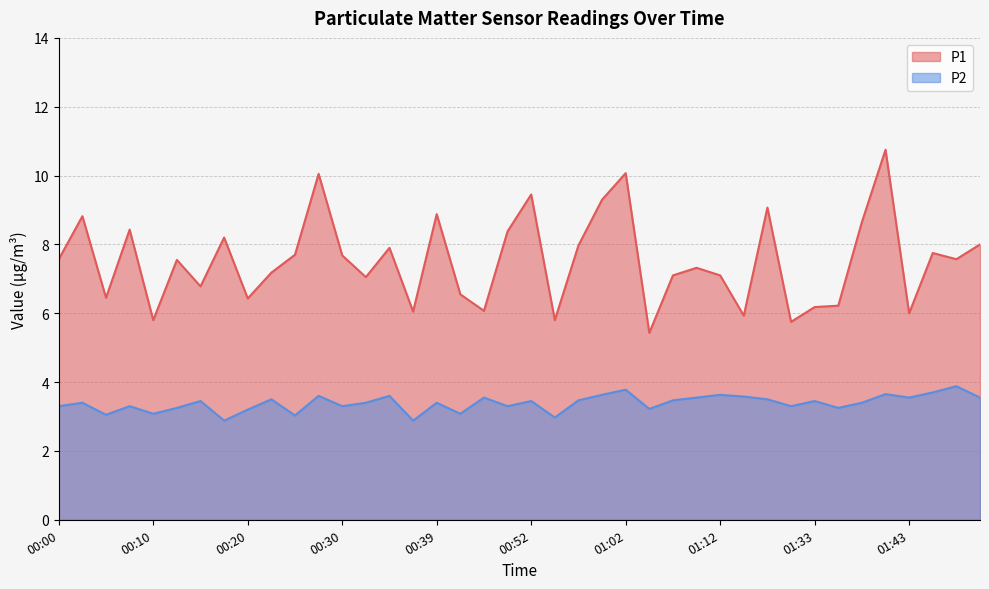

What is the difference between the maximum and minimum values in the P1 series?

5.3